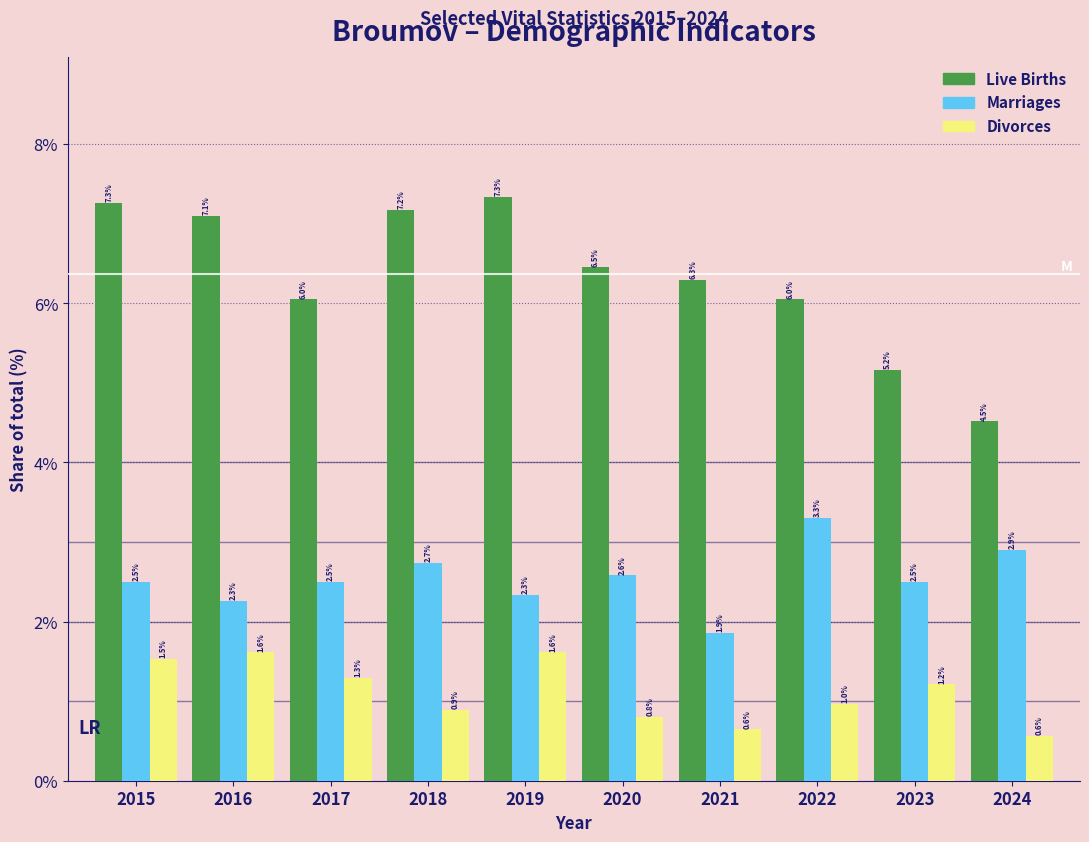

Reading left to right, extract all data points from this chart.

Live Births: 7.3	7.1	6.0	7.2	7.3	6.5	6.3	6.0	5.2	4.5
Marriages: 2.5	2.3	2.5	2.7	2.3	2.6	1.9	3.3	2.5	2.9
Divorces: 1.5	1.6	1.3	0.9	1.6	0.8	0.6	1.0	1.2	0.6